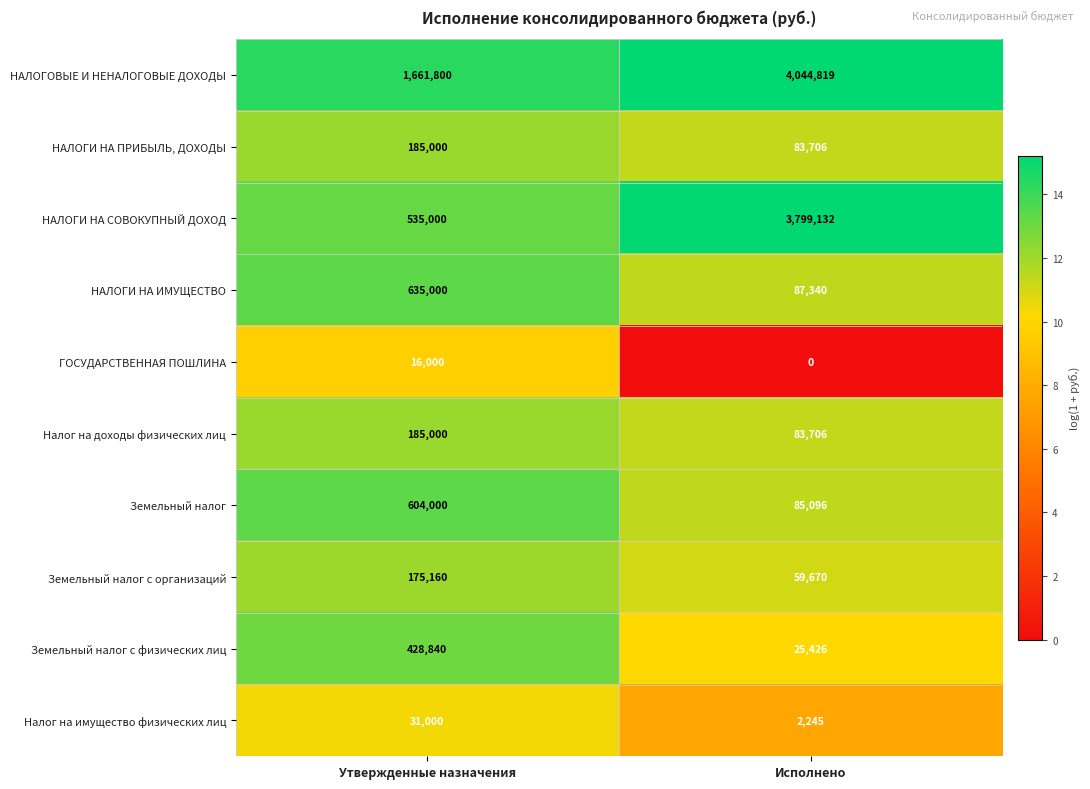

The НАЛОГИ НА ИМУЩЕСТВО series shows 87340 at Исполнено. True or false?

True